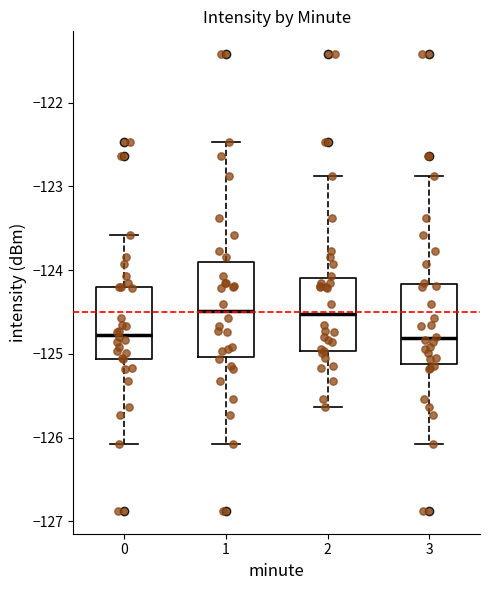

Reading left to right, read every box against the y-axis: the position of its median line, the range the box covers, and the ends of its whiskers. The values are not printed on the chart, so give them approximately, as read against the axis.

0: median -124.8, box -125.1 to -124.2, whiskers -126.1 to -123.6
1: median -124.5, box -125.0 to -123.9, whiskers -126.1 to -122.5
2: median -124.5, box -125.0 to -124.1, whiskers -125.6 to -122.9
3: median -124.8, box -125.1 to -124.2, whiskers -126.1 to -122.9